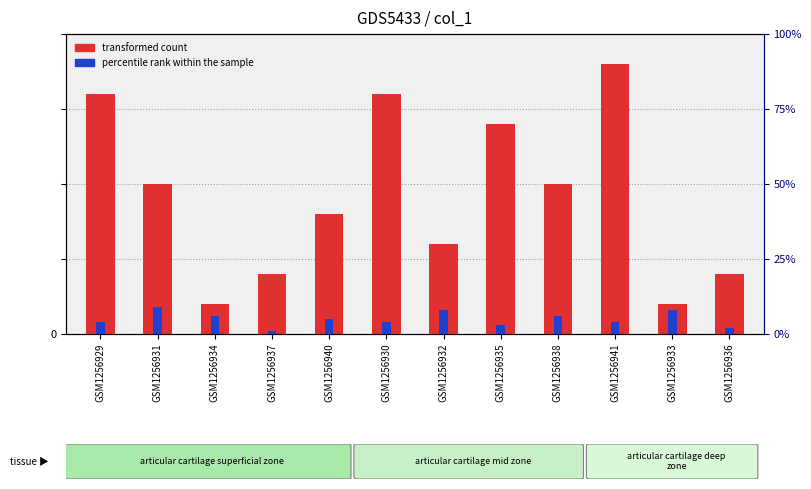

At which category is the sum across all series the highest?

GSM1256941